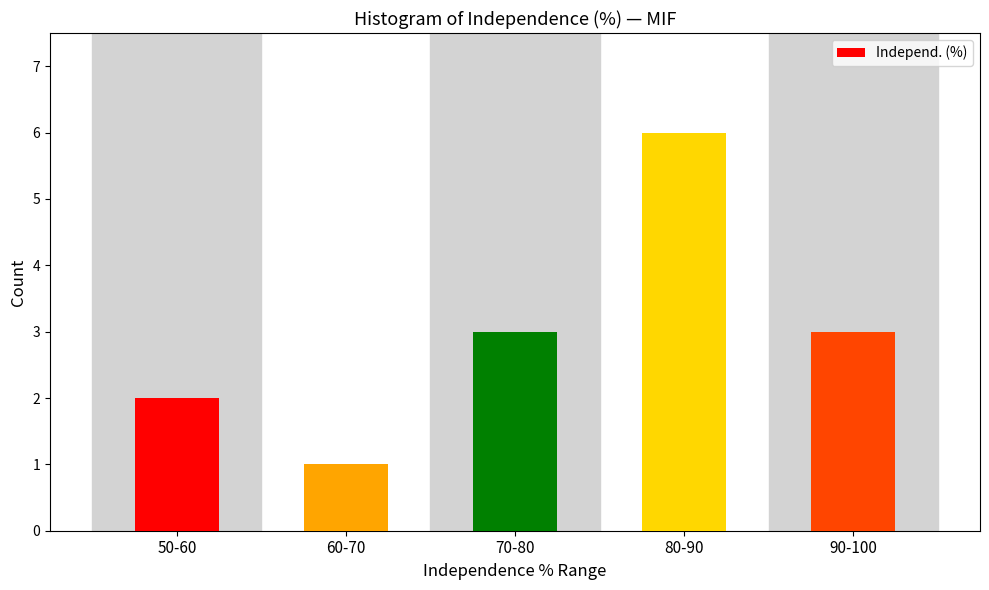

Reading left to right, what are all the values shown in this chart?

2	1	3	6	3